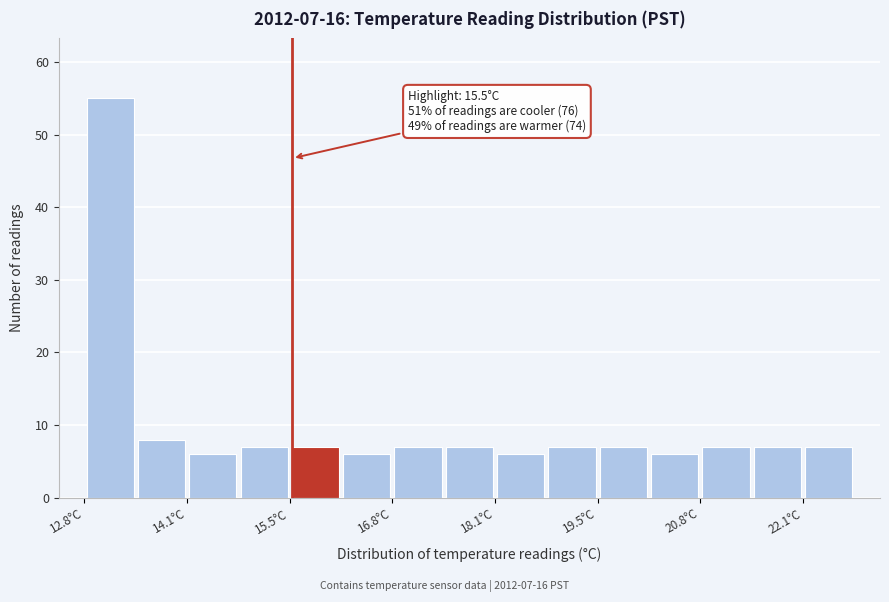

Read against the x-axis, roughly where is the centre of the tallest bar?

13.2